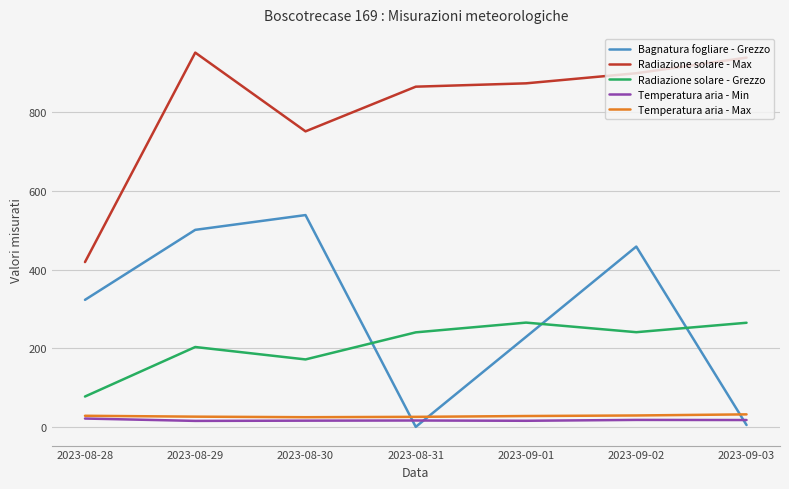

True or false: Bagnatura fogliare - Grezzo has a value of 458.8 at 2023-09-02.

True